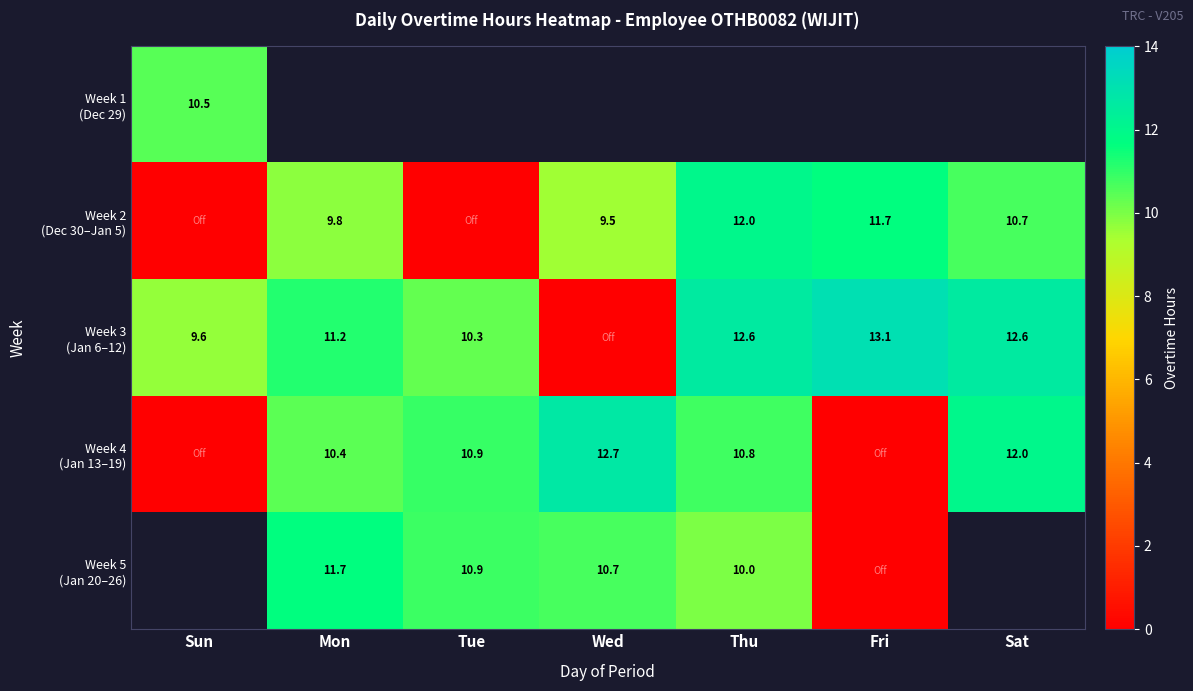

Is it true that Week 4 (Jan 13–19) equals 7.1 at Wed?

False